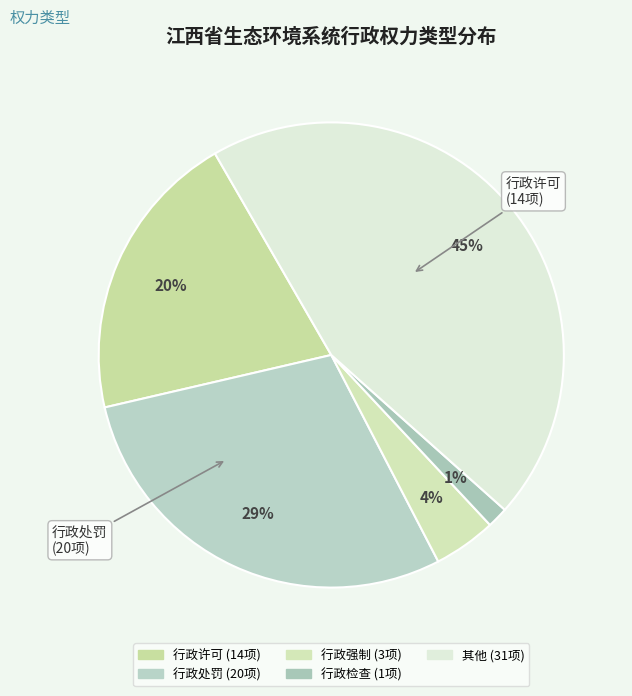

The 行政强制 slice represents 4% of the pie. True or false?

True